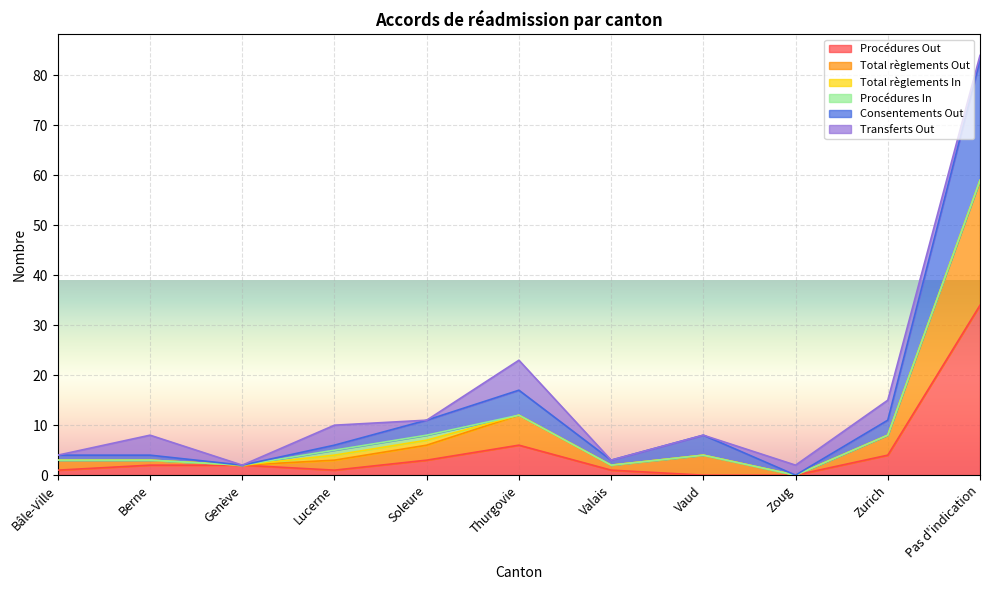

What position from the left is Bâle-Ville?

1